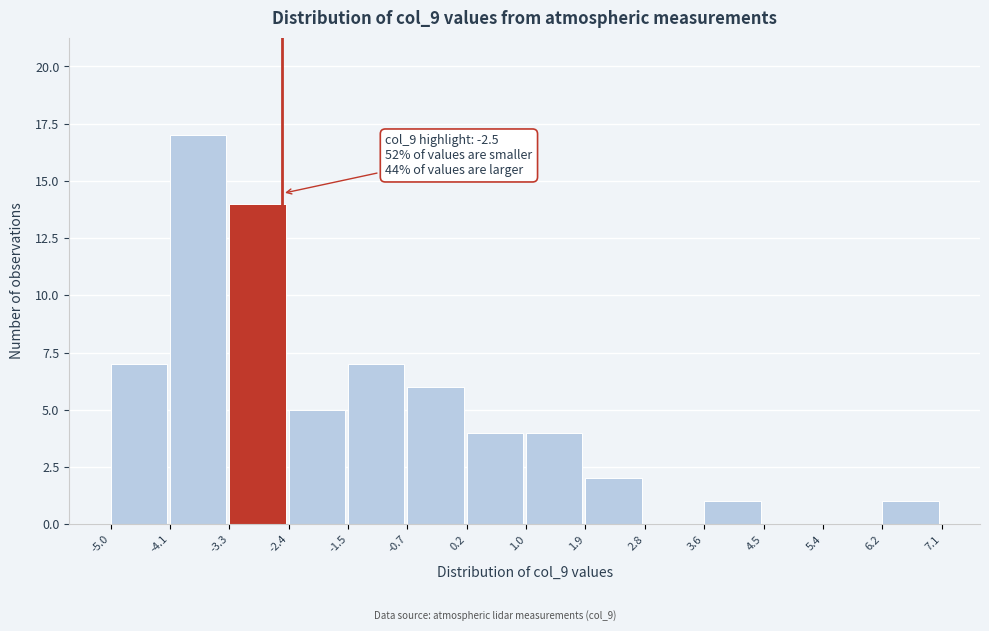

Which range on the x-axis has the tallest bar?

-4.1 to -3.3